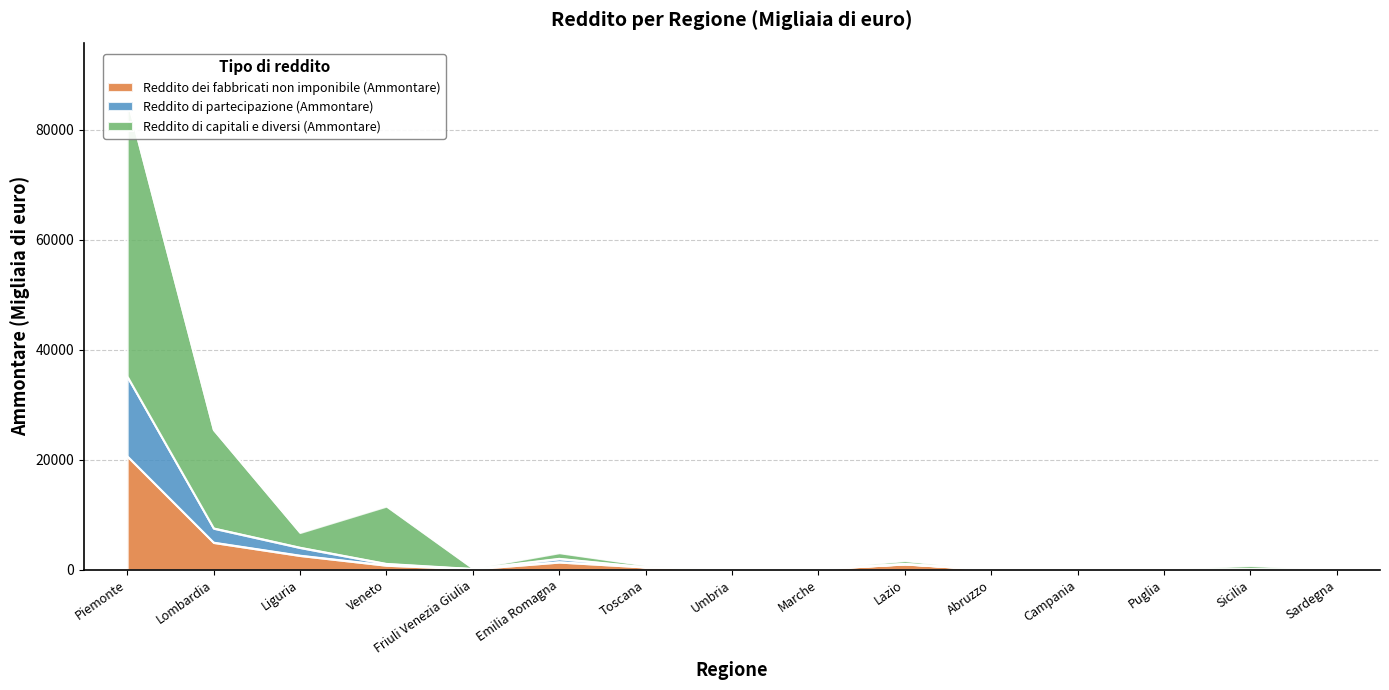

At which label is Reddito dei fabbricati non imponibile (Ammontare) closest to 10367?

Lombardia